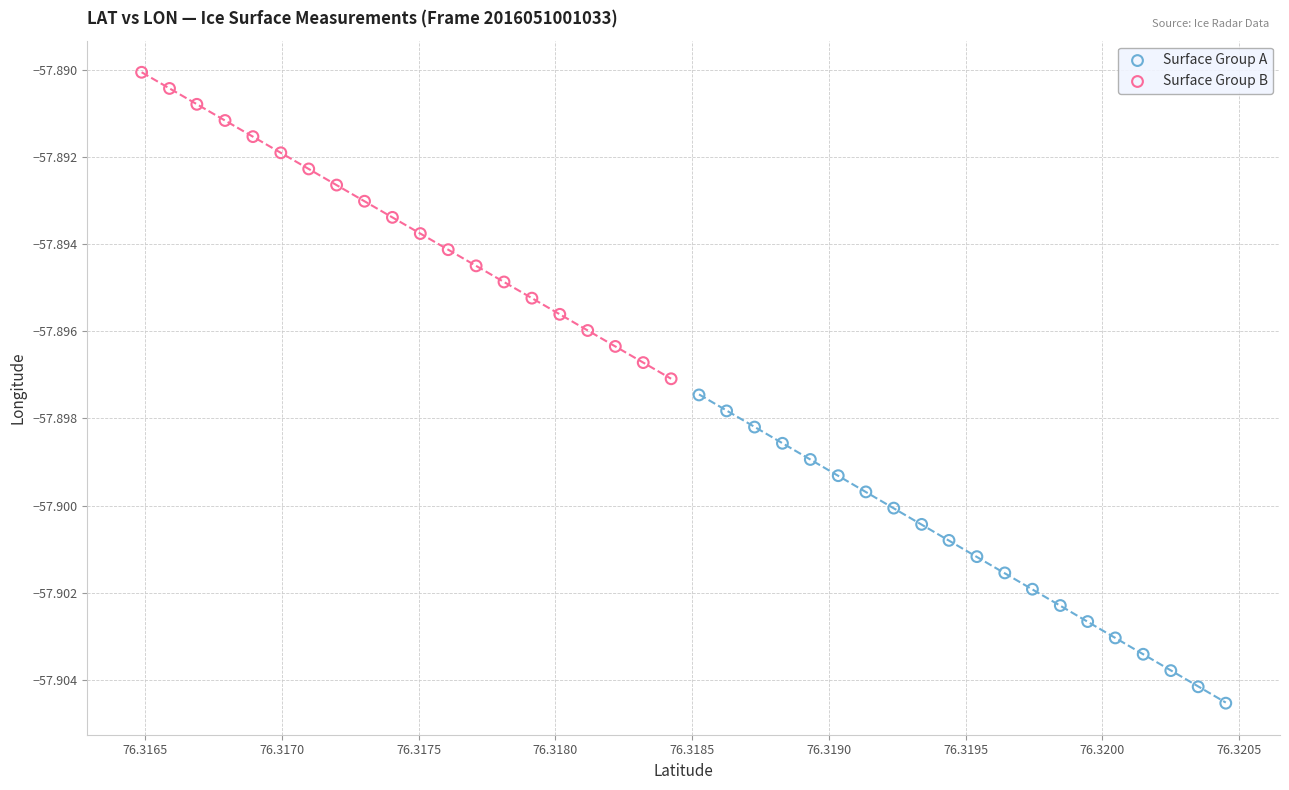

What are all the series names shown in the legend?

Surface Group A, Surface Group B